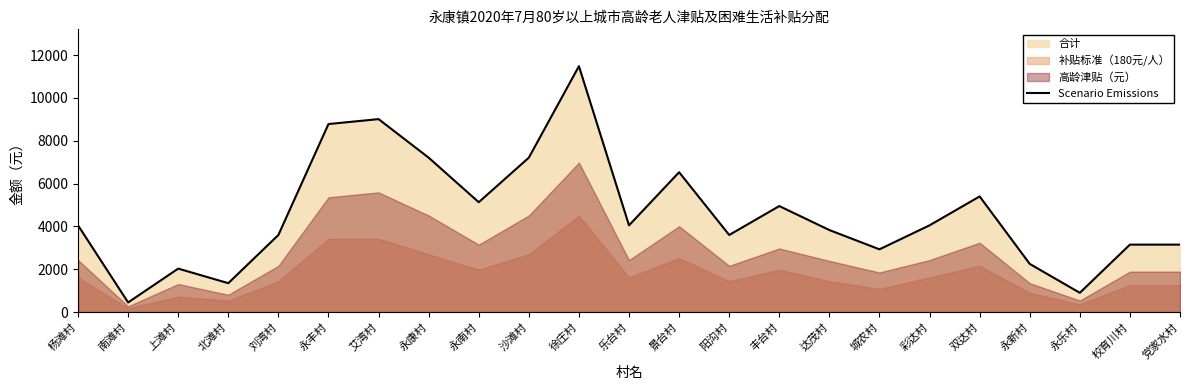

How many lines are shown in the chart?

1